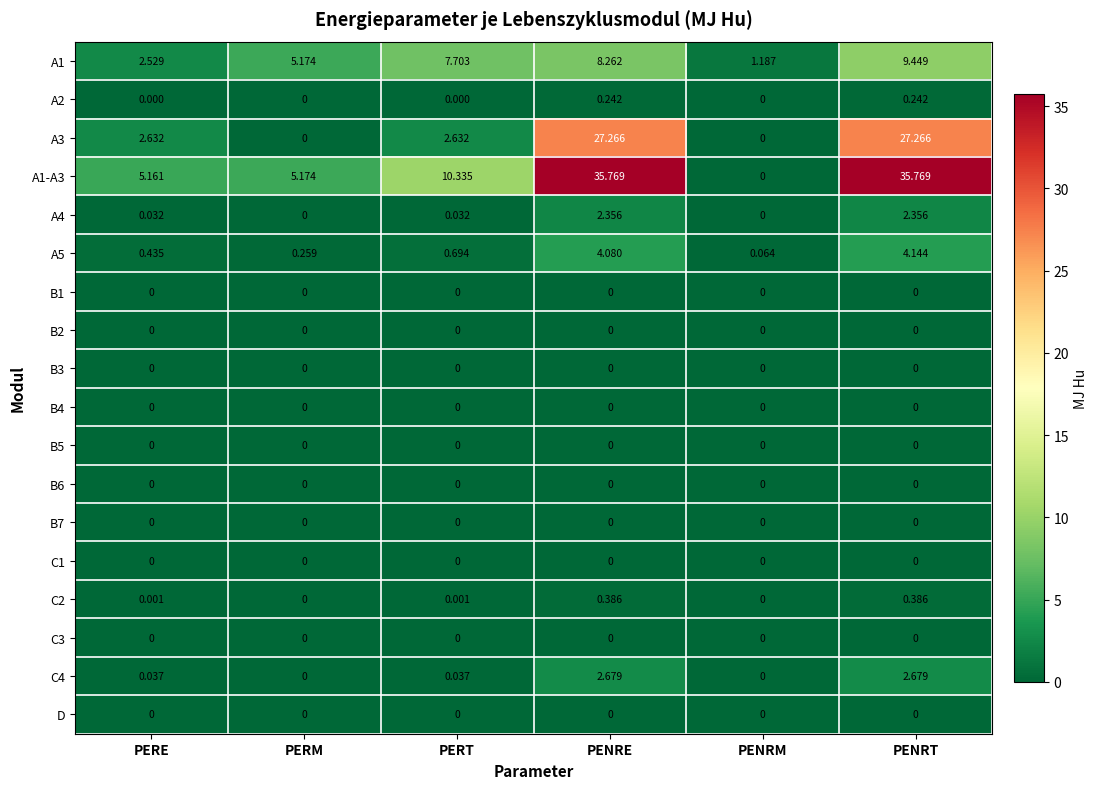

Rank the categories by A5 value from highest to lowest.

PENRT, PENRE, PERT, PERE, PERM, PENRM